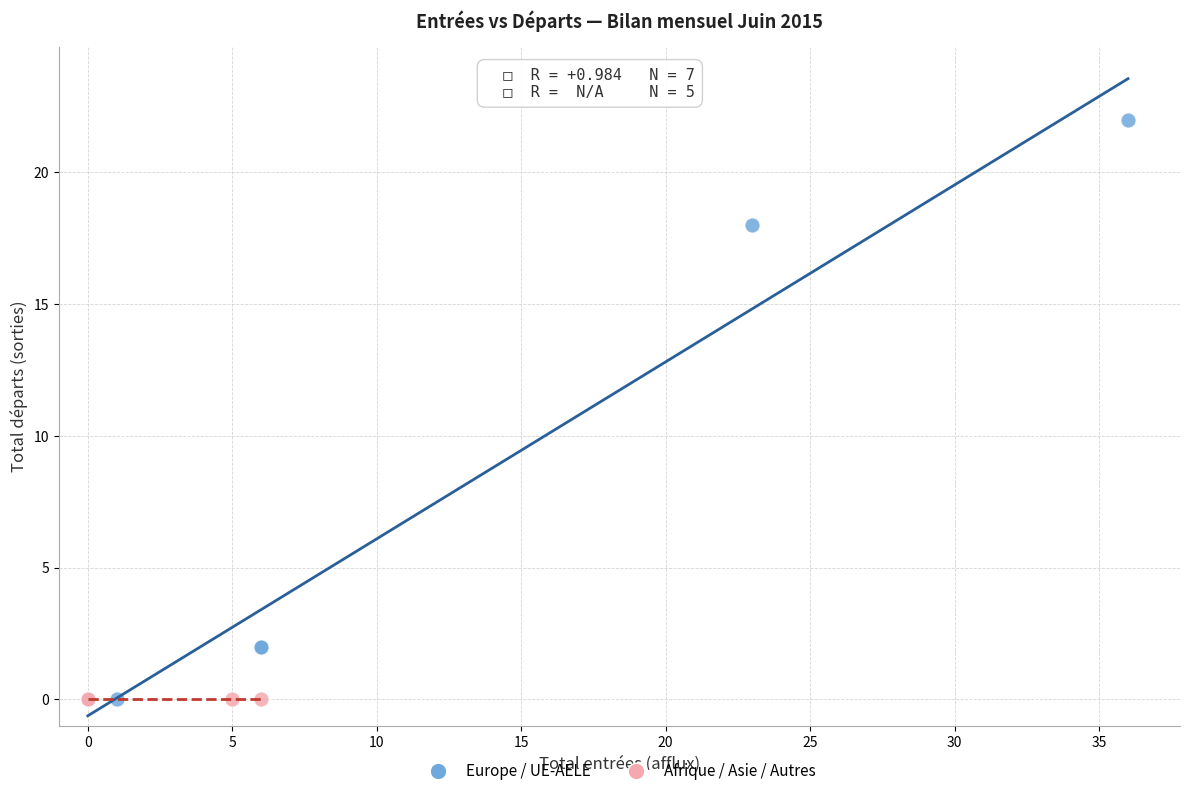

Which series reaches the maximum Y coordinate?

Europe / UE-AELE